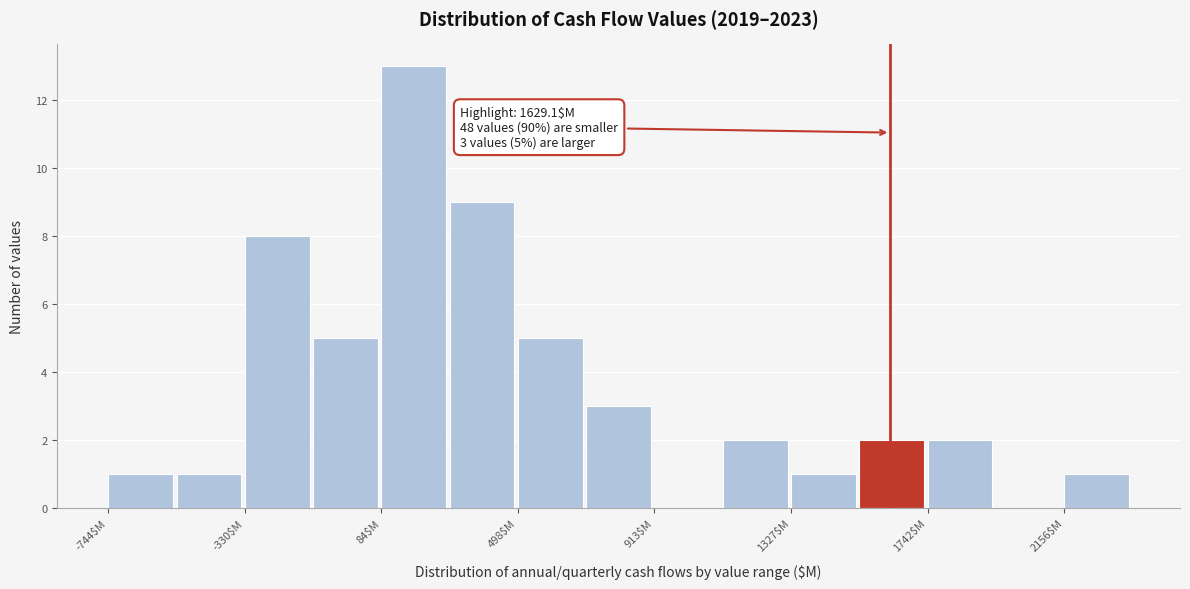

Which range on the x-axis has the tallest bar?

100 to 300